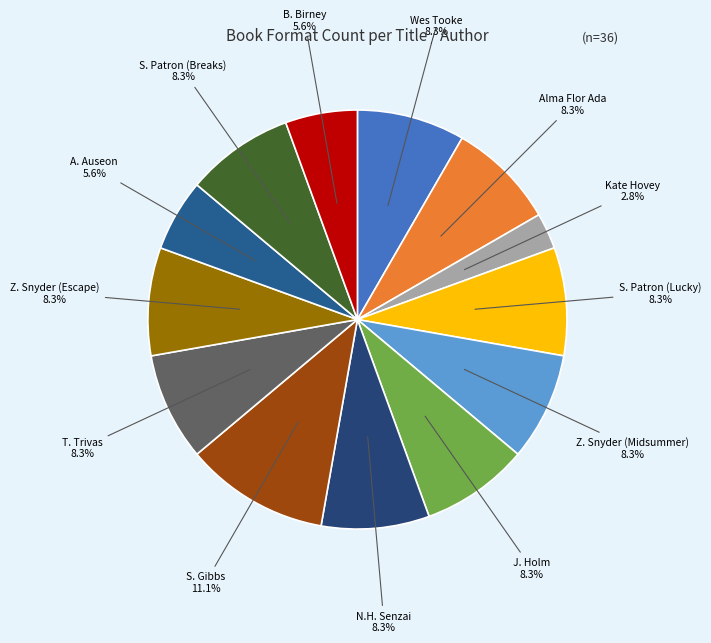

What is the smallest slice in the pie chart?

Kate Hovey